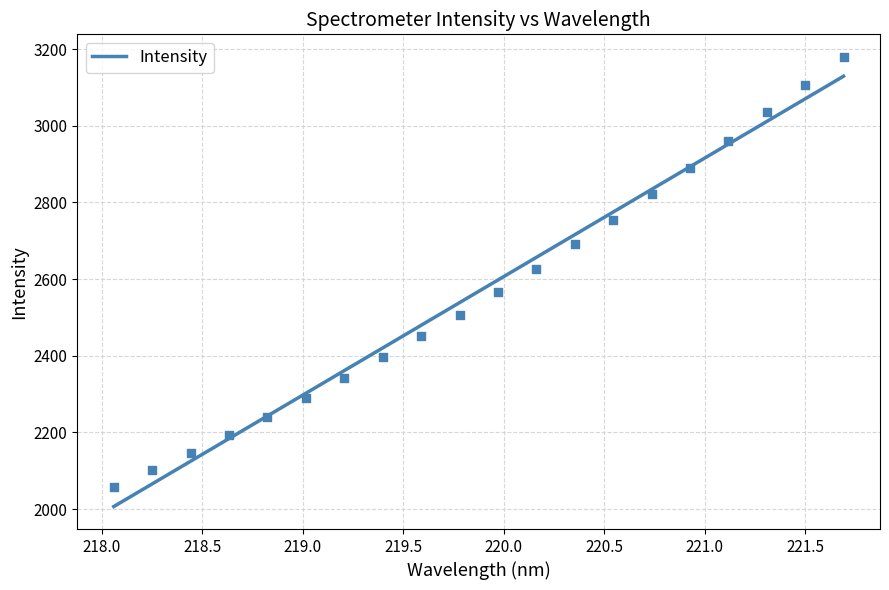

What is the highest value of the Intensity series?

3129.5